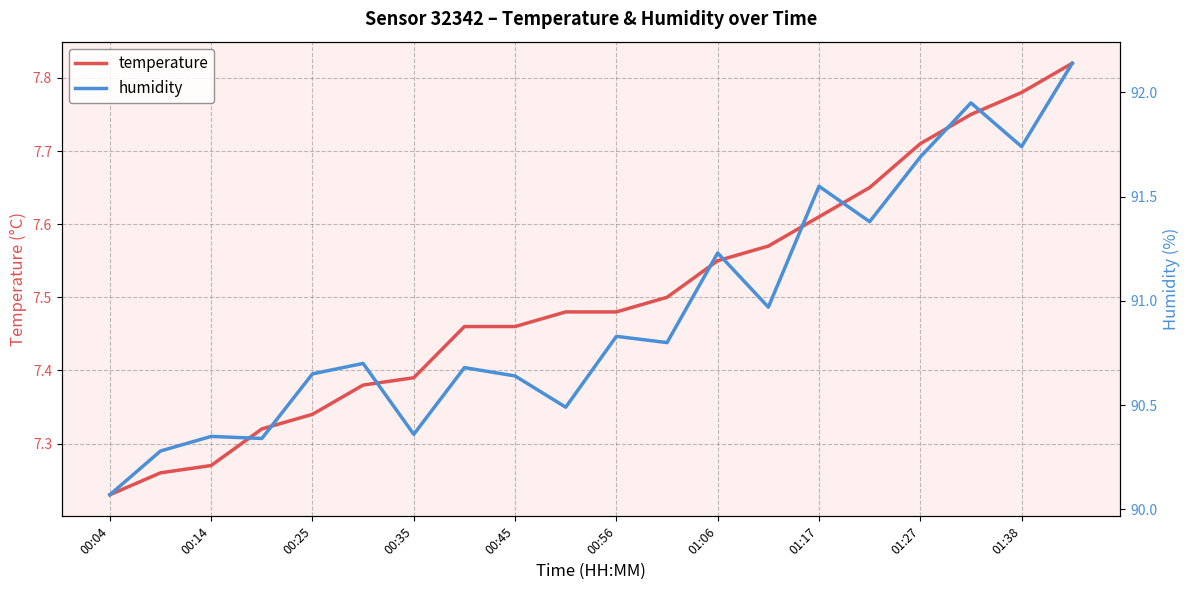

What is the difference between the maximum and minimum values in the humidity series?

2.1